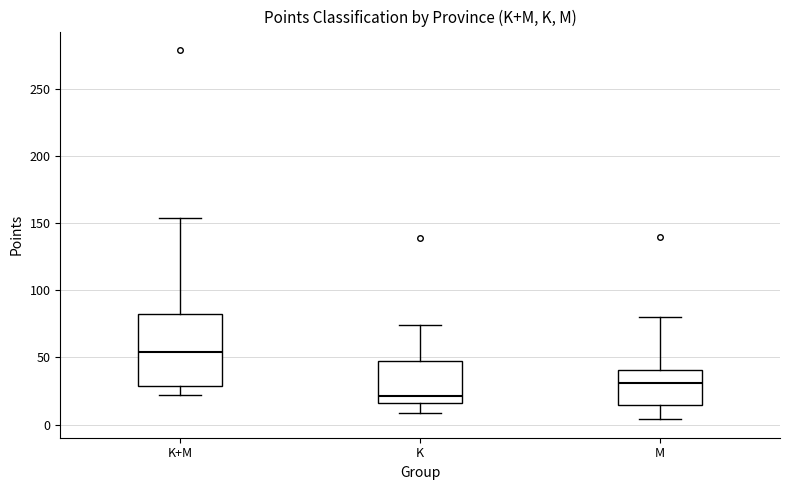

Where does the median line of the box for M sit on the y-axis? The values are not printed on the chart, so give them approximately, as read against the axis.

30